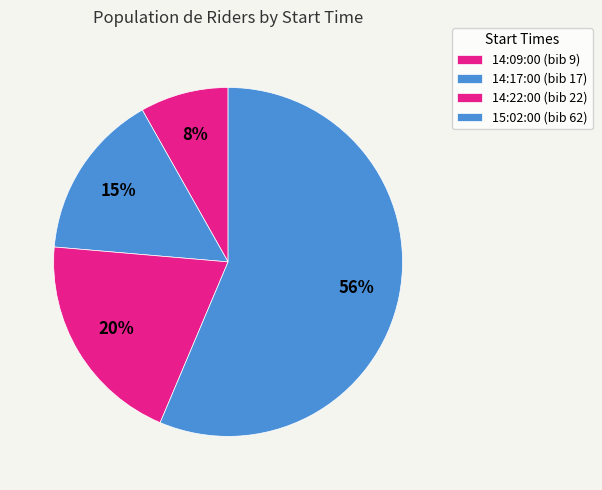

How many slices are in this pie chart?

4